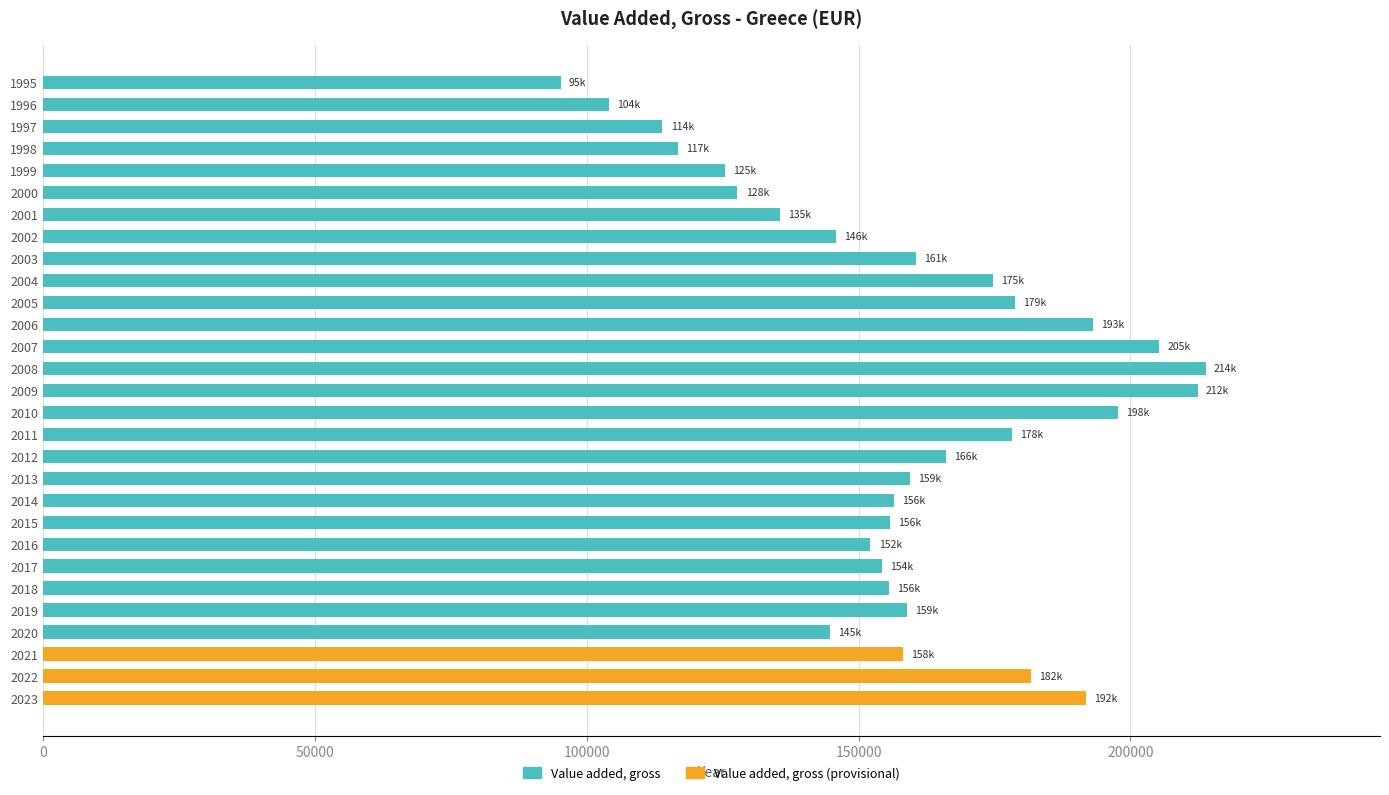

What is the minimum value shown in the chart?

95232.8